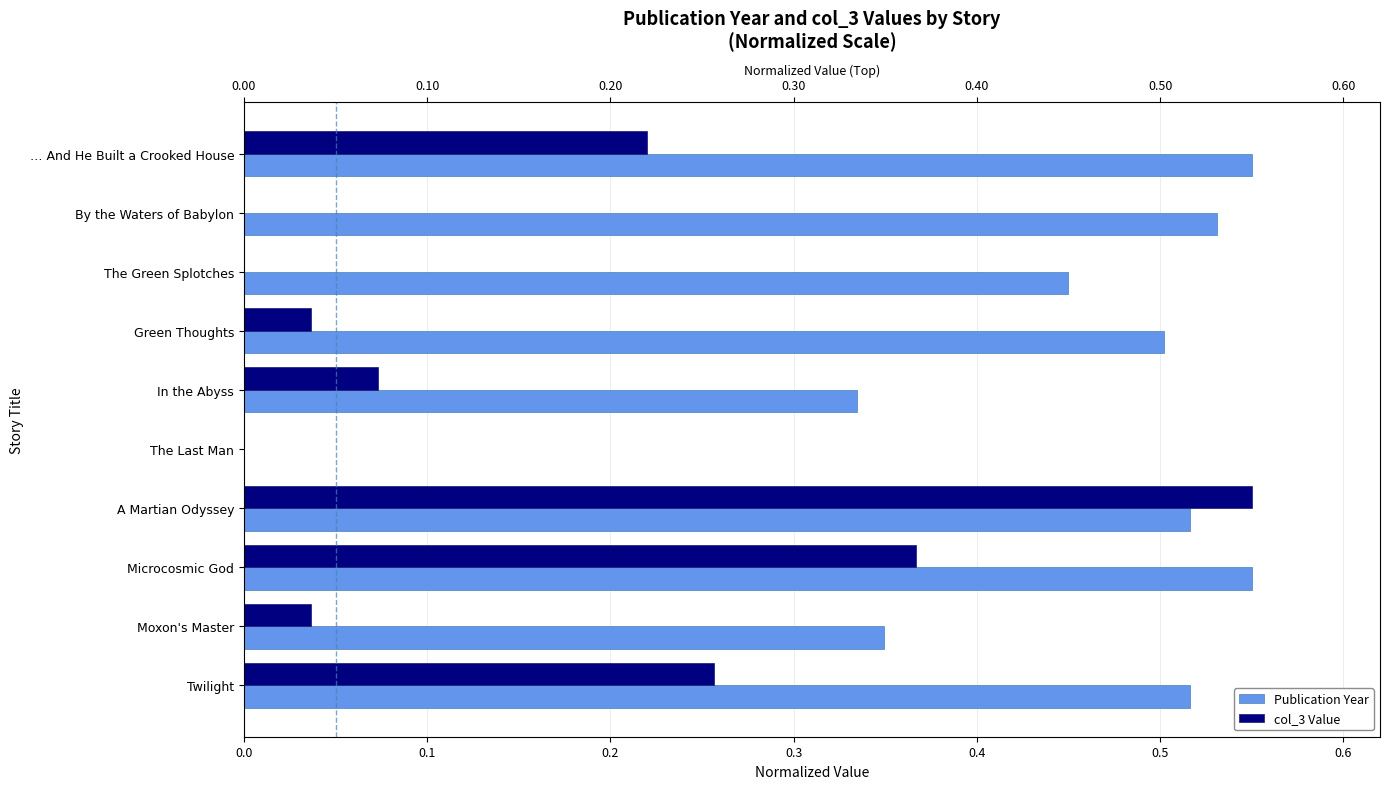

Rank the series at In the Abyss from lowest to highest value.

col_3 Value, Publication Year